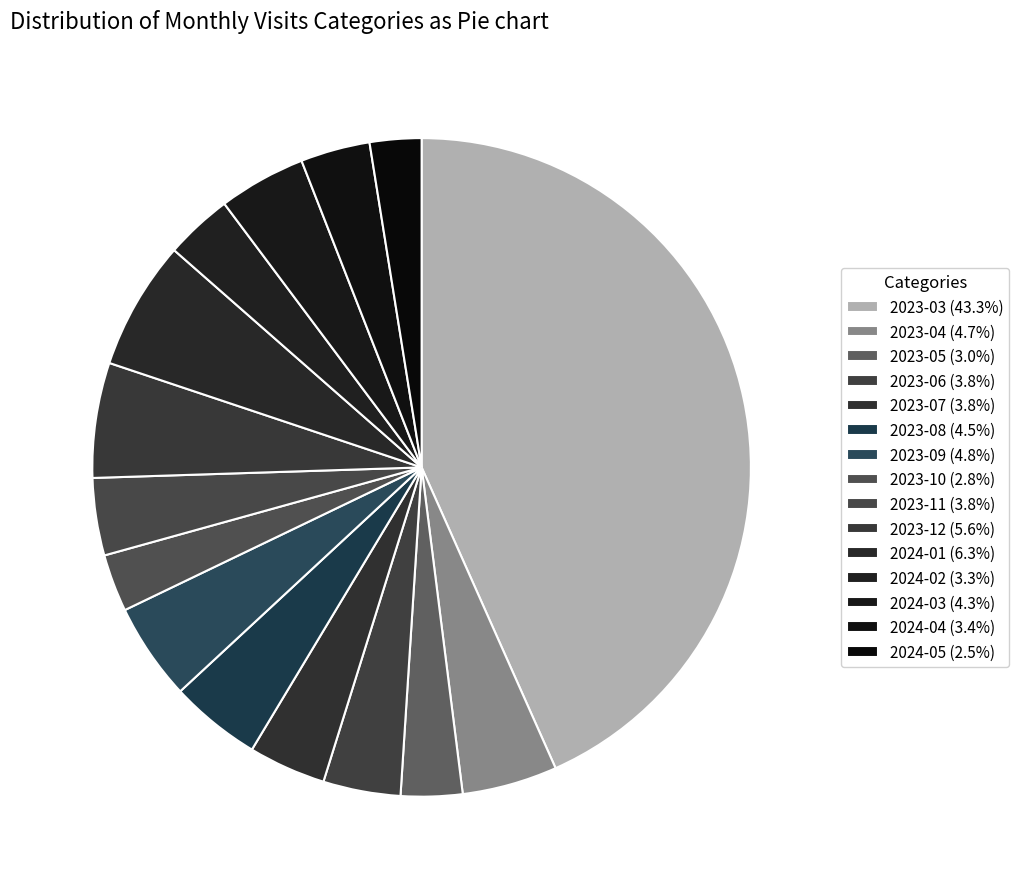

What is the total percentage of 2023-12 and 2024-02?

9.0%